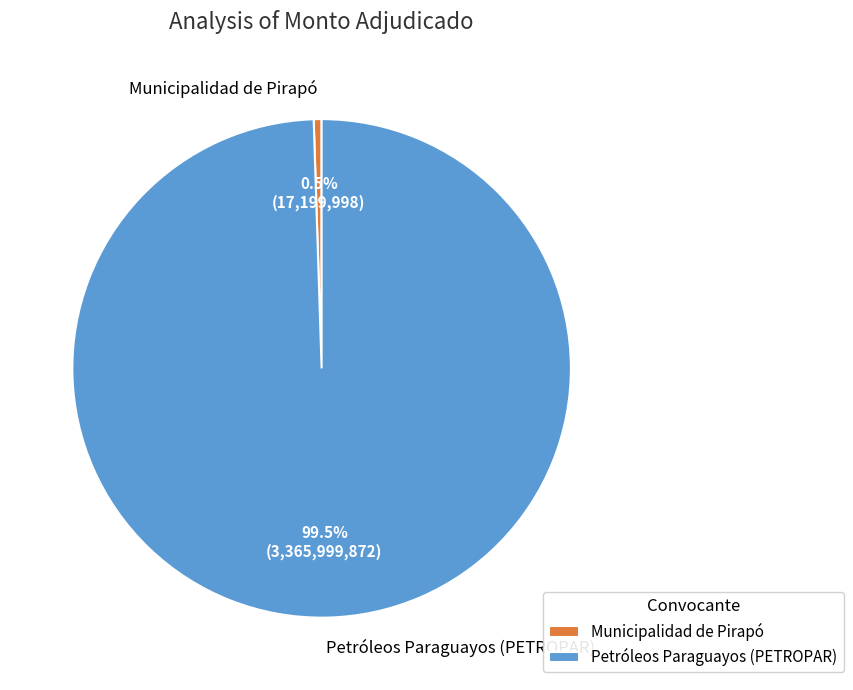

Rank the categories by value from lowest to highest.

Municipalidad de Pirapó, Petróleos Paraguayos (PETROPAR)